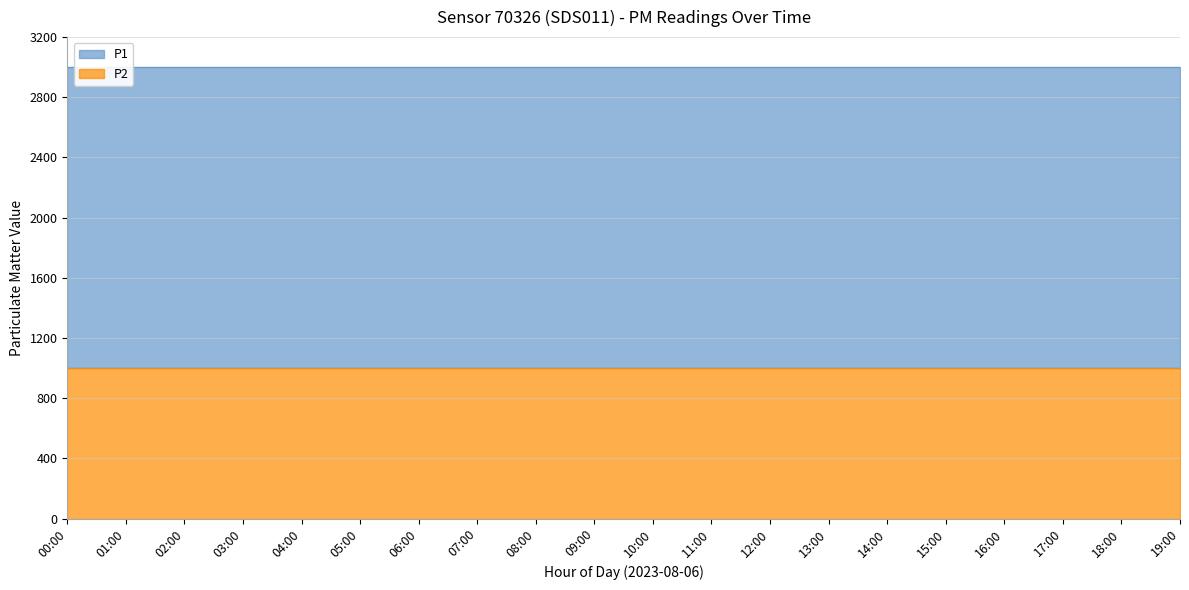

True or false: P1 has a value of 3312.1 at 12:00.

False